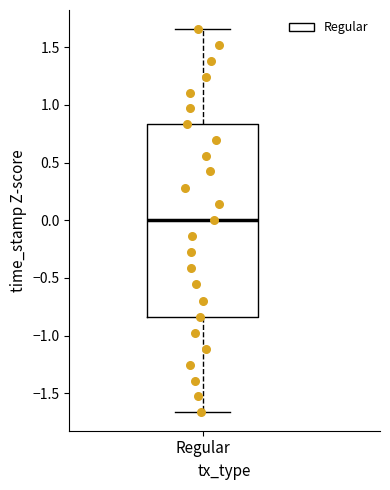

Transcribe this box plot: give where the median line is, the range the box spans, and where the two whiskers end, as read against the y-axis. The values are not printed on the chart, so give them approximately, as read against the axis.

median 0.00, box -0.85 to 0.85, whiskers -1.65 to 1.65